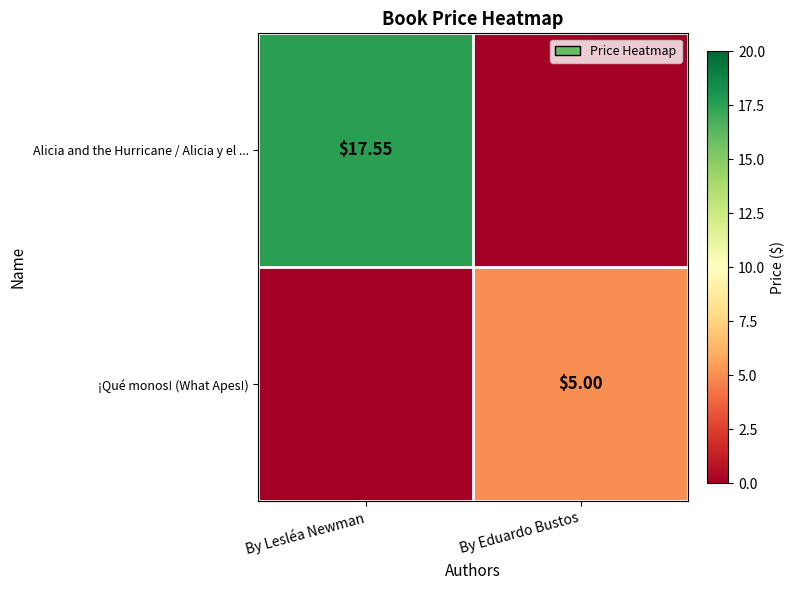

Count the number of data series in this chart.

2